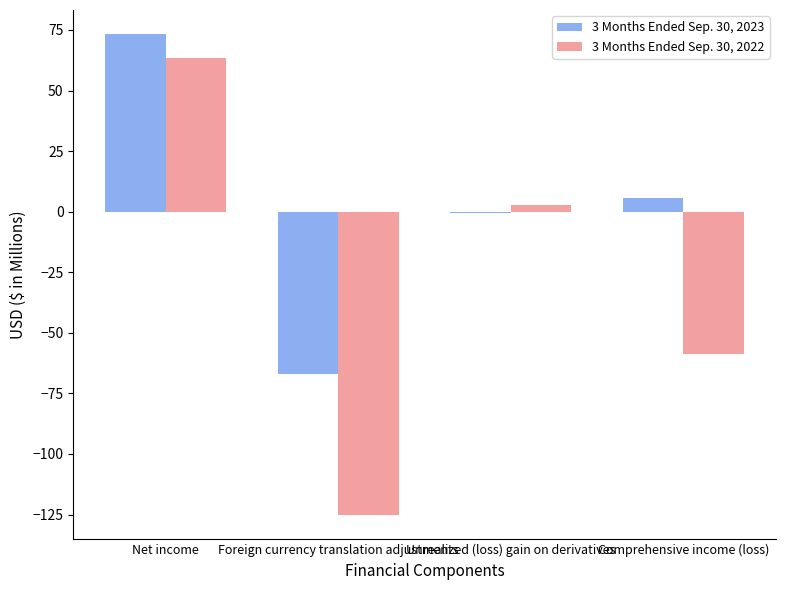

How many groups of bars are there?

4